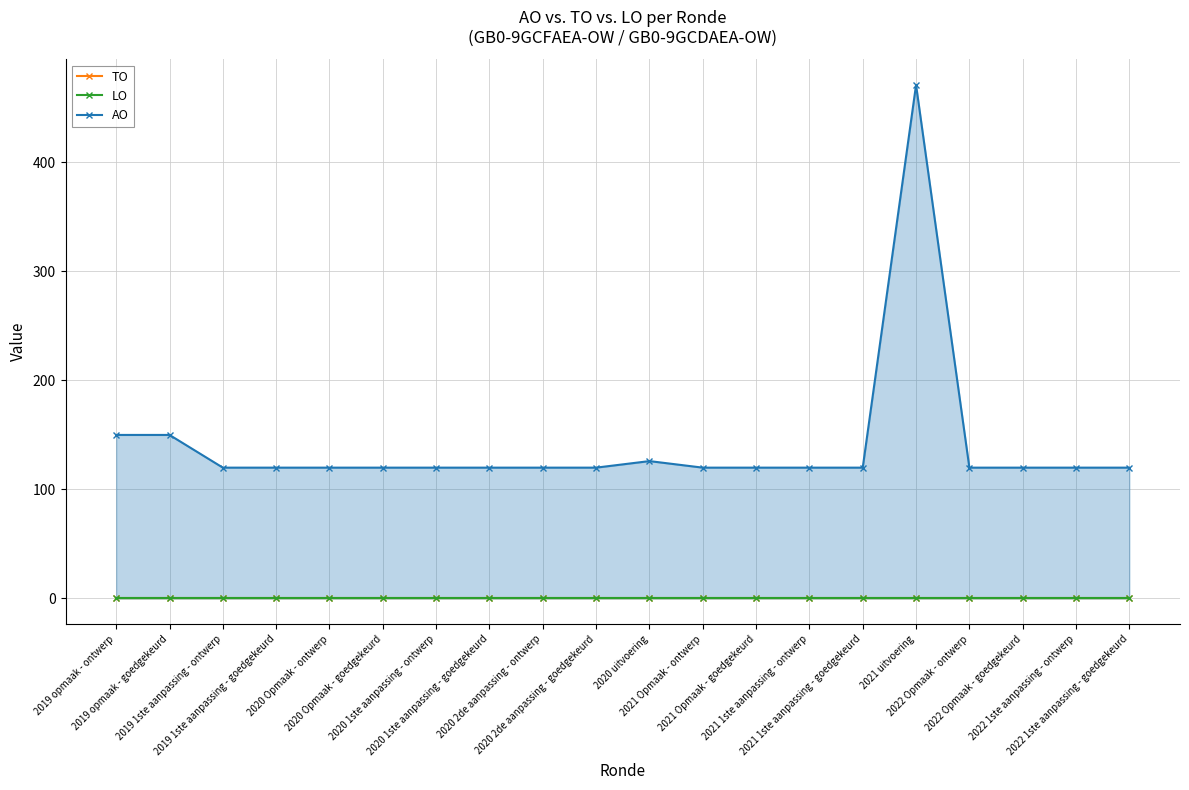

Rank the series at 2019 opmaak - goedgekeurd from lowest to highest value.

TO, LO, AO